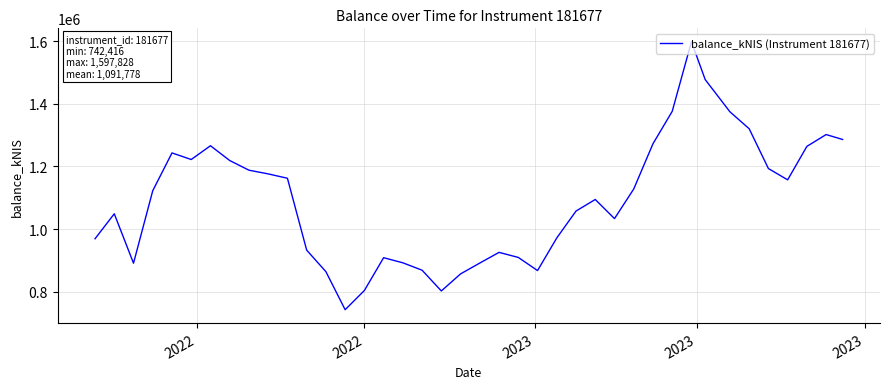

What is the sum of all values?

43671133.4